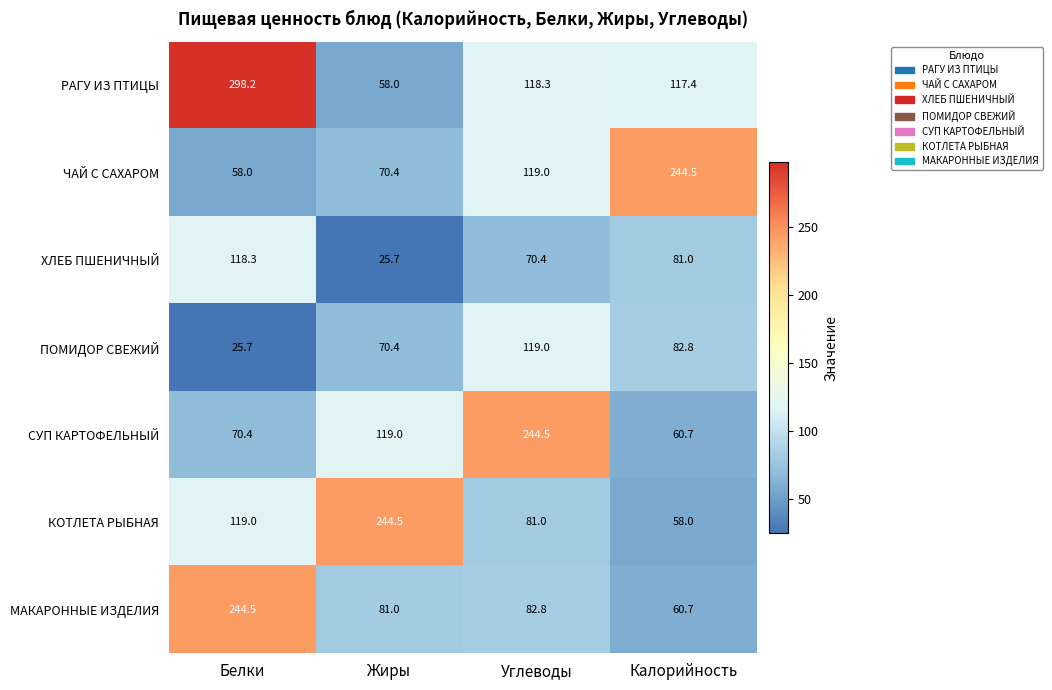

How many data points does each series have?

4